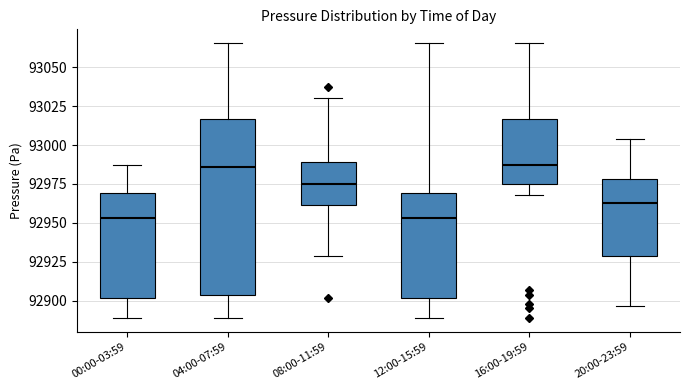

Reading left to right, read every box against the y-axis: the position of its median line, the range the box covers, and the ends of its whiskers. The values are not printed on the chart, so give them approximately, as read against the axis.

00:00-03:59: median 92955, box 92900 to 92970, whiskers 92890 to 92985
04:00-07:59: median 92985, box 92905 to 93015, whiskers 92890 to 93065
08:00-11:59: median 92975, box 92960 to 92990, whiskers 92930 to 93030
12:00-15:59: median 92955, box 92900 to 92970, whiskers 92890 to 93065
16:00-19:59: median 92985, box 92975 to 93015, whiskers 92970 to 93065
20:00-23:59: median 92965, box 92930 to 92980, whiskers 92895 to 93005